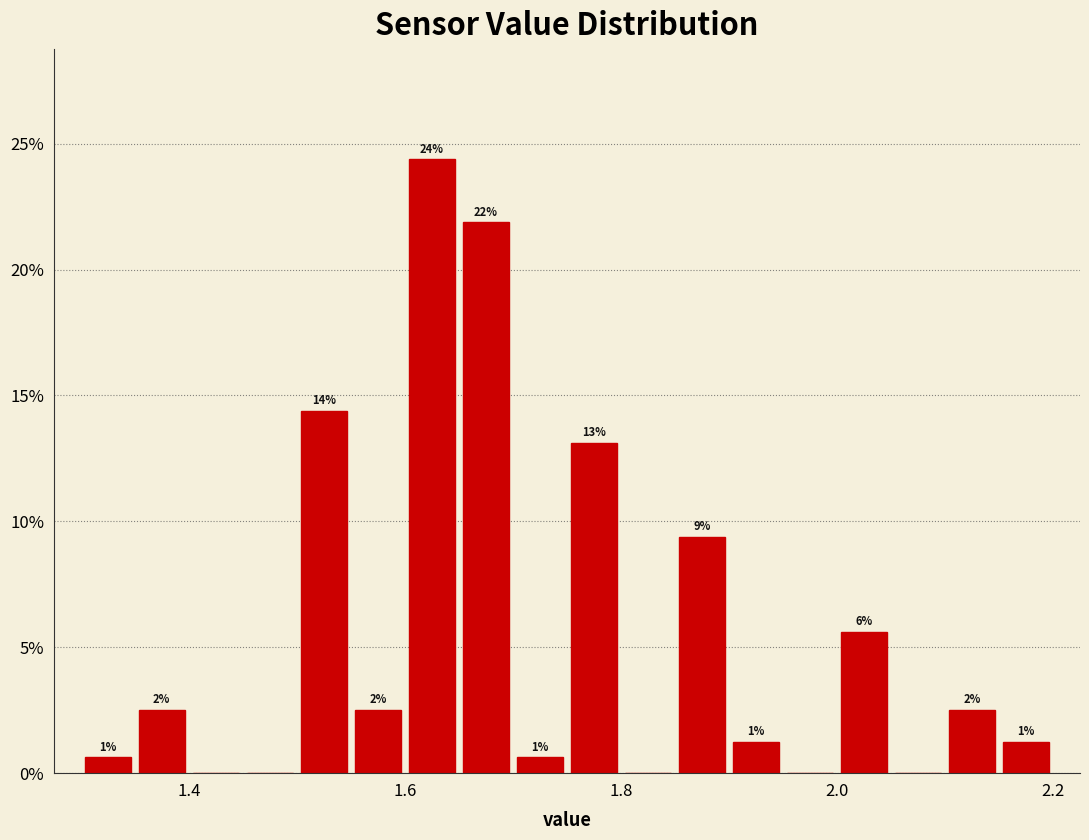

Around what value on the x-axis is the tallest bar? Give the approximate position of its centre, as read against the axis.

1.62